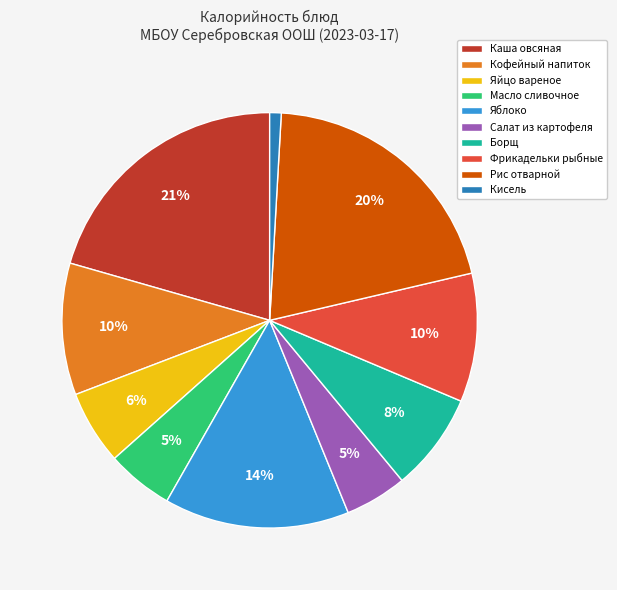

To the nearest percent, what is the average slice percentage?

10%